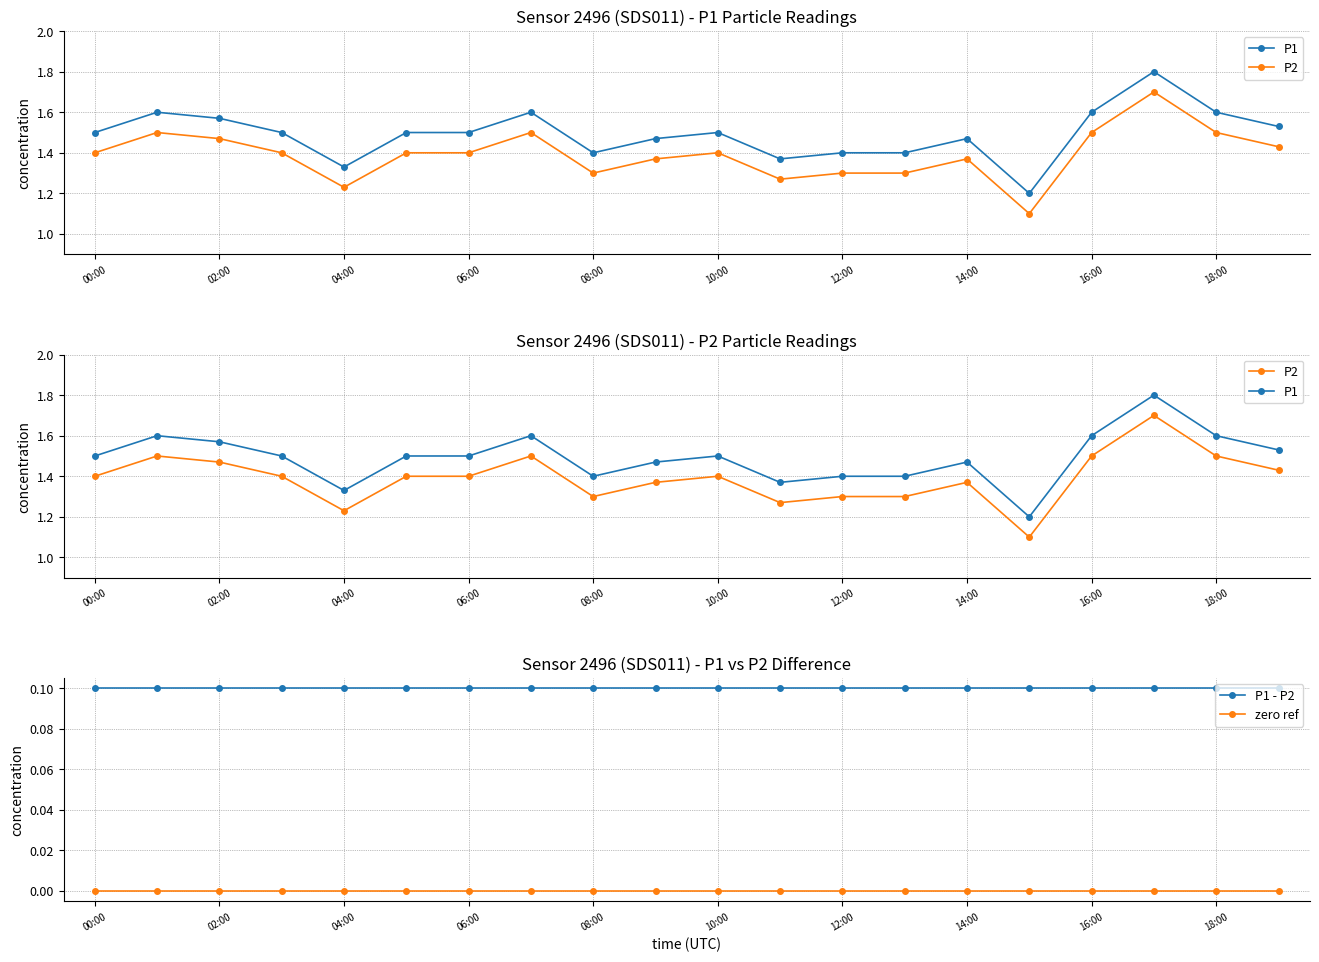

Rank the series by their maximum value, from lowest to highest.

zero ref, P1 - P2, P2, P1